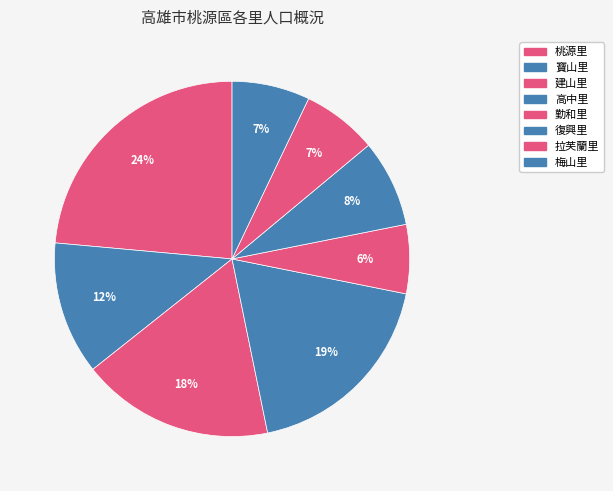

How many slices are in this pie chart?

8